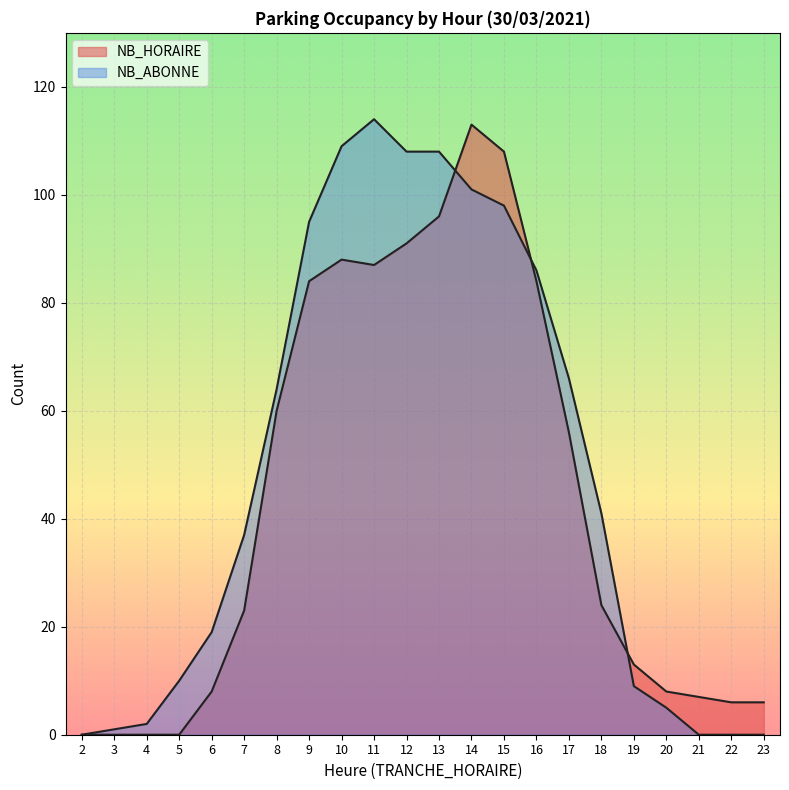

What is the total value across all series at 19?

22